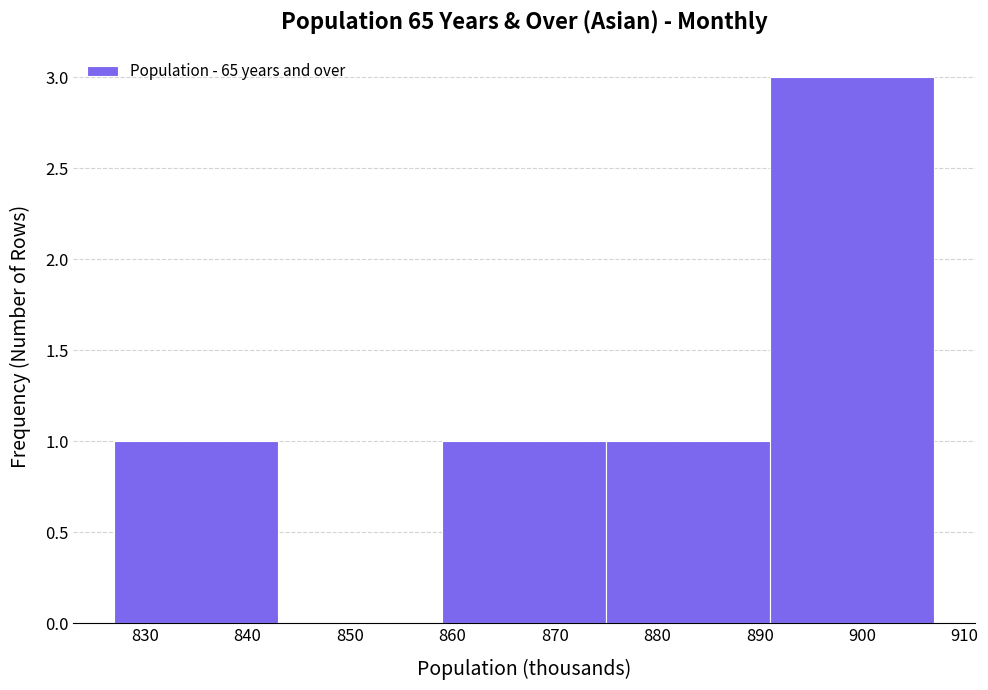

Reading left to right, list every bar in this chart as the range it spans on the x-axis followed by its height. The values are not printed on the chart, so give them approximately, as read against the axis.

827 to 843: 1
843 to 859: 0
859 to 875: 1
875 to 891: 1
891 to 907: 3